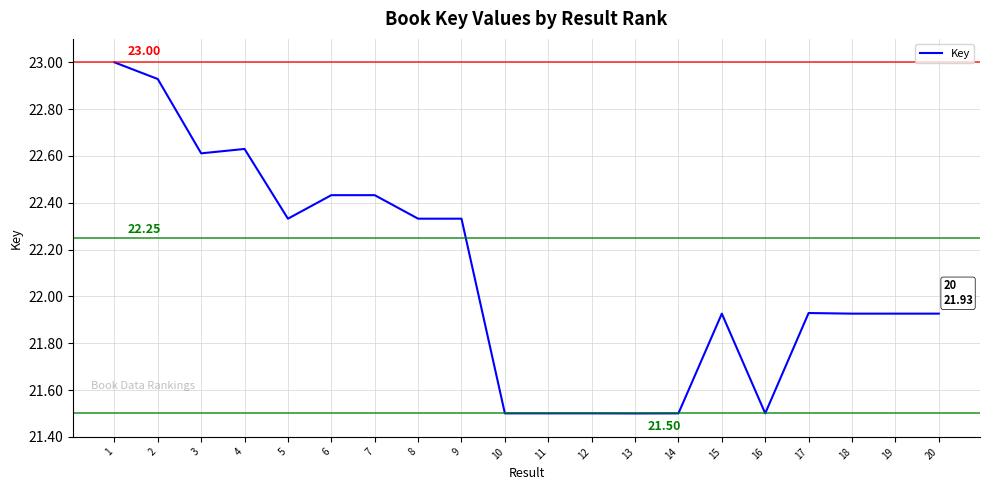

Between 7 and 13, which is larger?

7